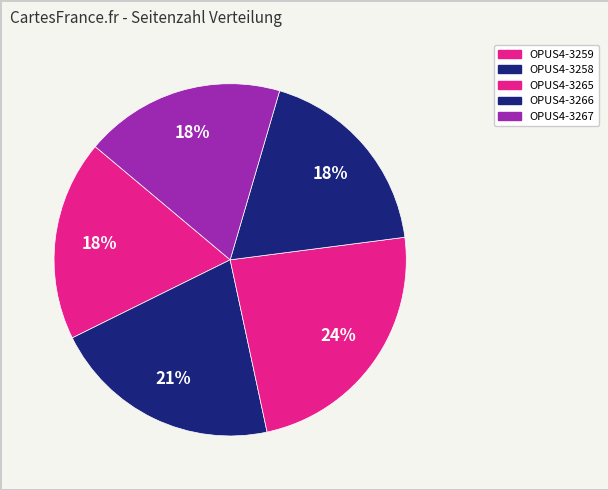

Count the number of slices in the pie.

5